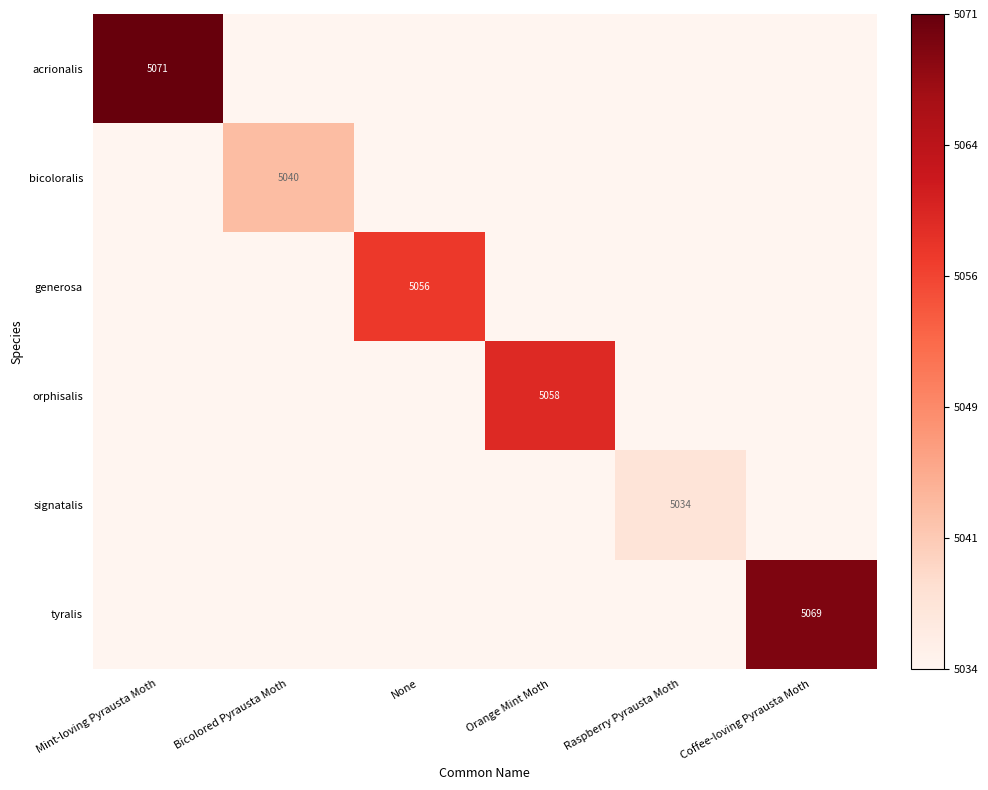

The signatalis series shows 5034 at Raspberry Pyrausta Moth. True or false?

True